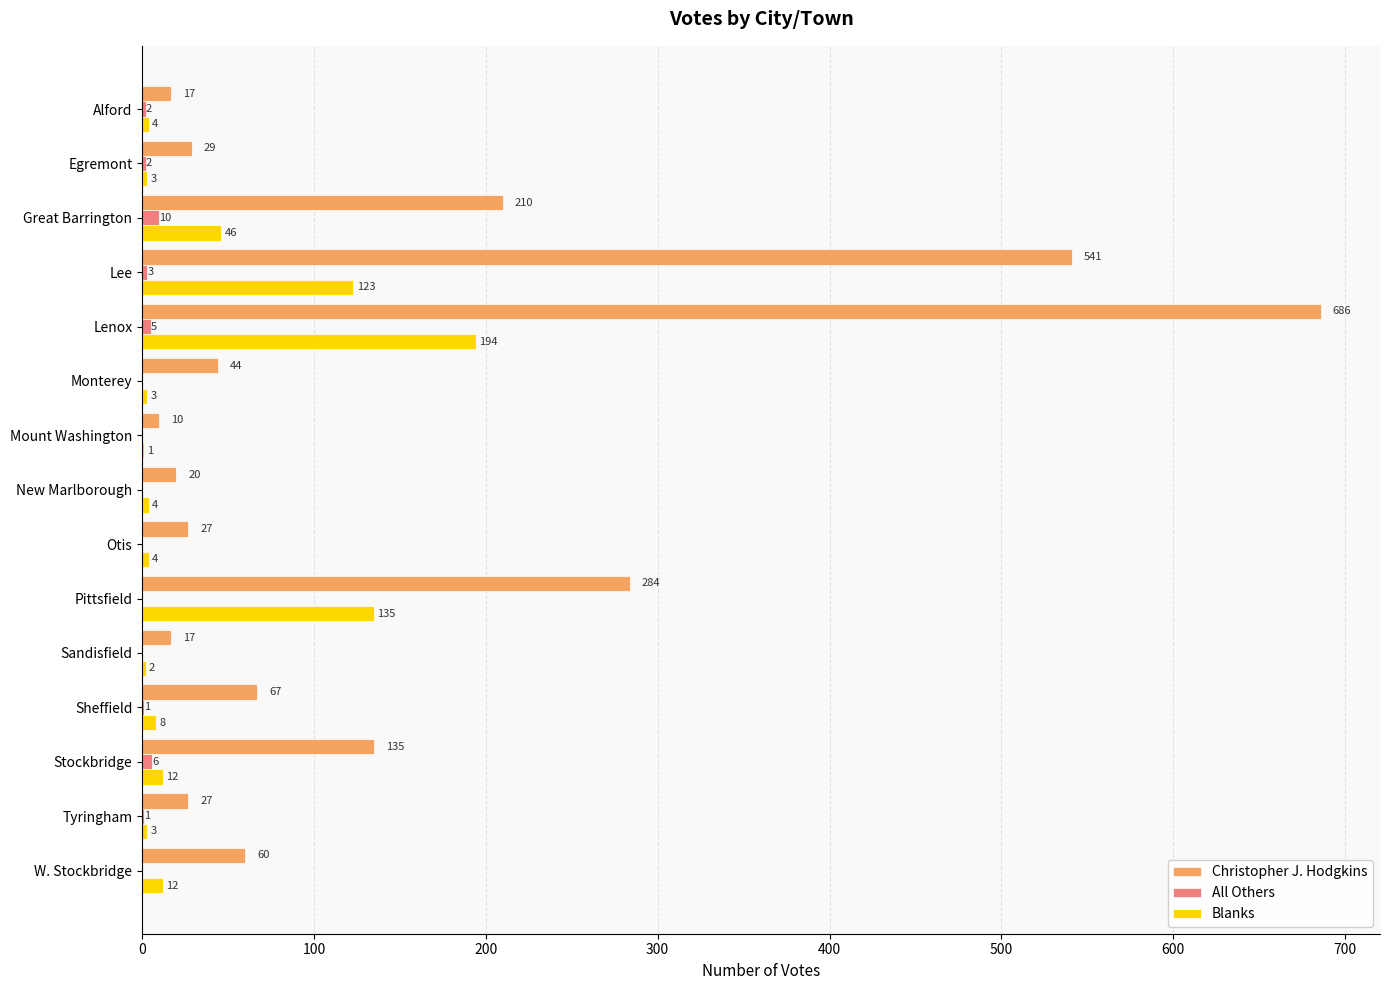

What is the average value of the All Others series?

2